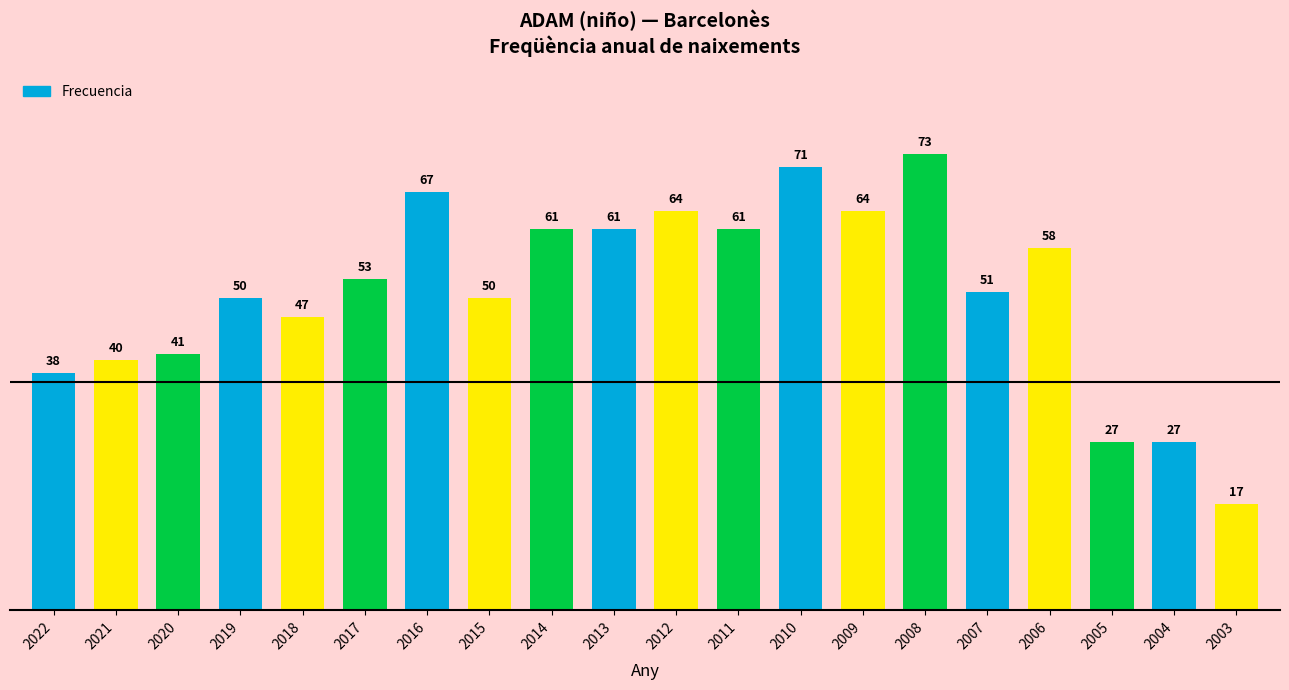

How many bars are there in total?

20